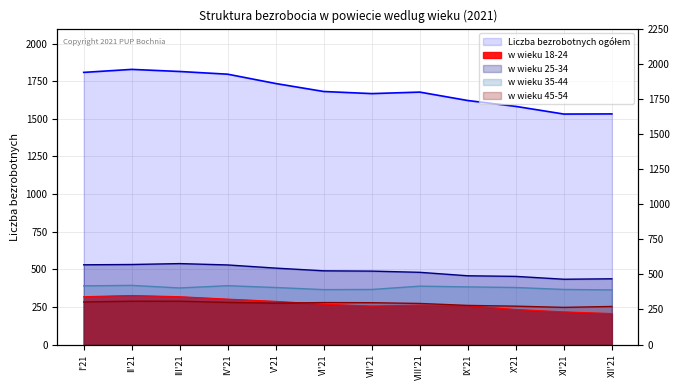

At which label does Liczba bezrobotnych ogółem first exceed 1682?

I'21